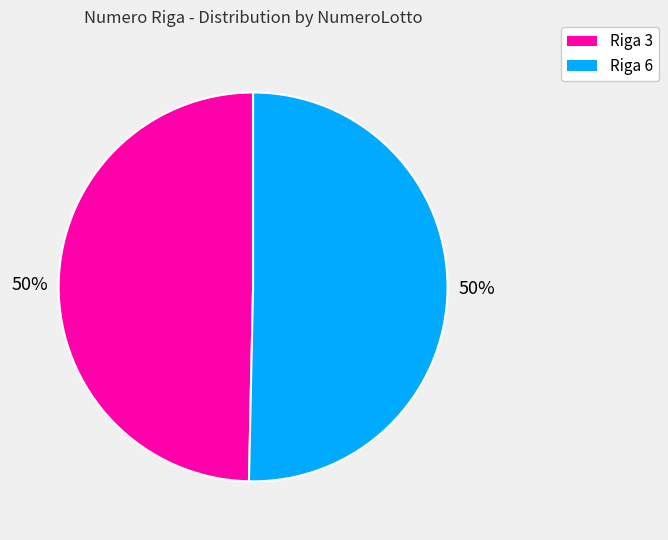

To the nearest percent, what is the average slice percentage?

50%